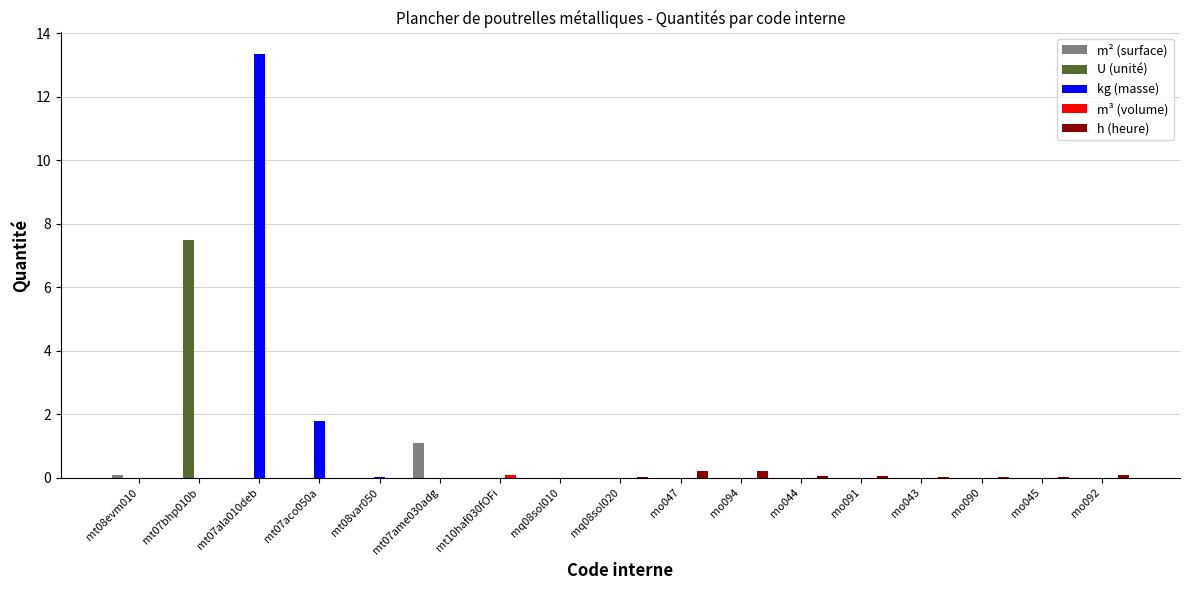

Is it true that U (unité) equals 0.0 at mt07ame030adg?

True